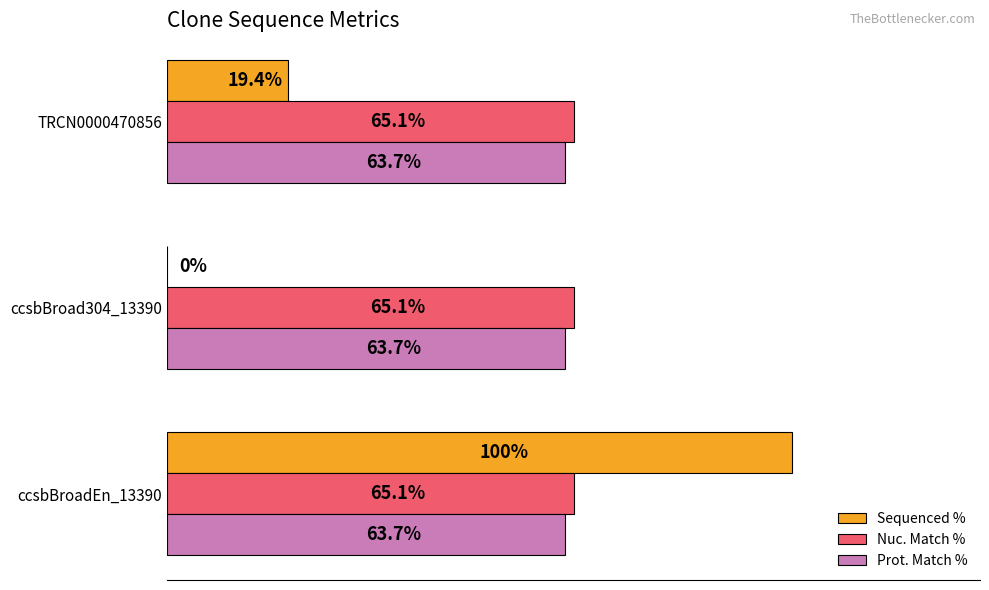

At which category is the sum across all series the highest?

ccsbBroadEn_13390